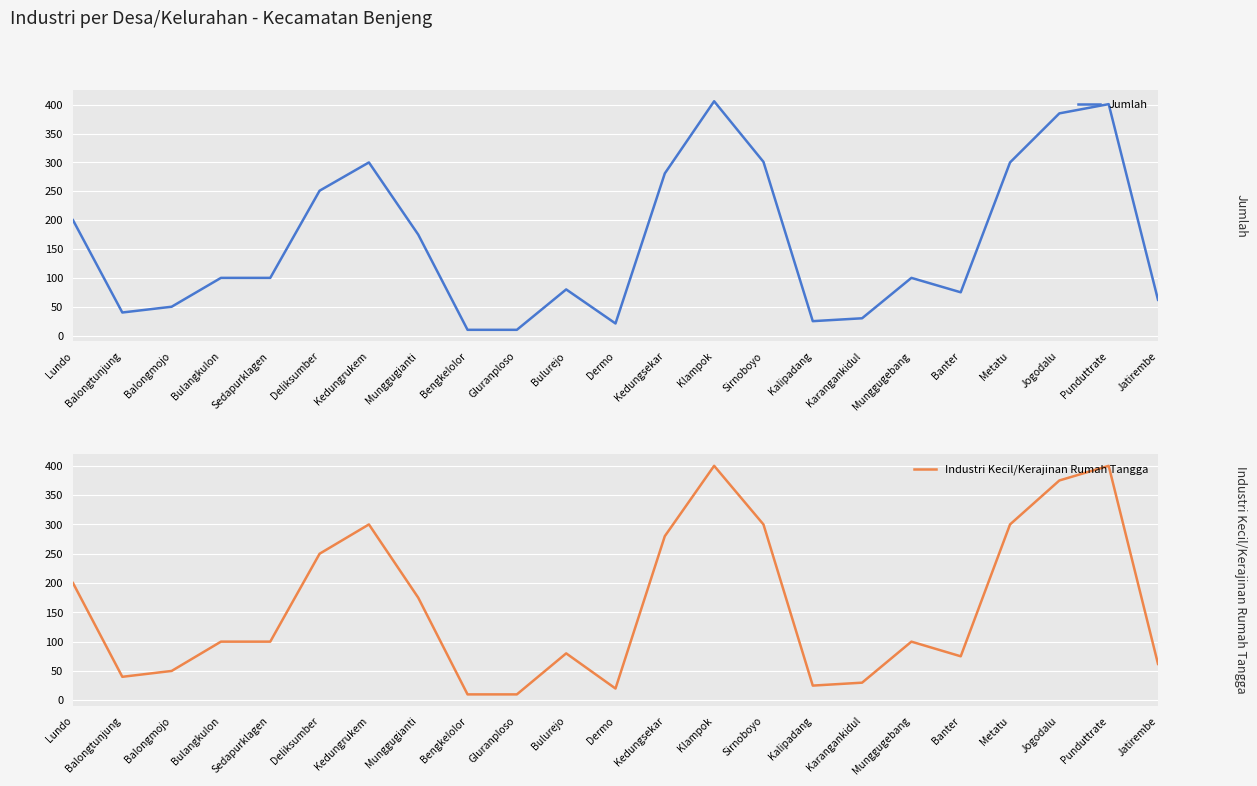

What is the label of the 8th point from the left?

Munggugianti